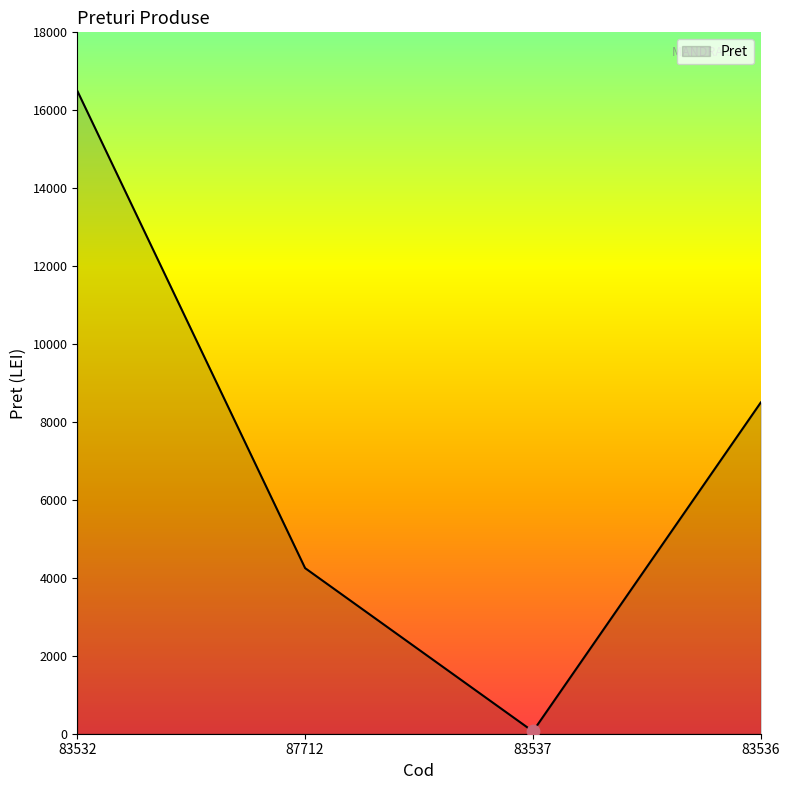

What is the change in value from 83532 to 83536?

-8000